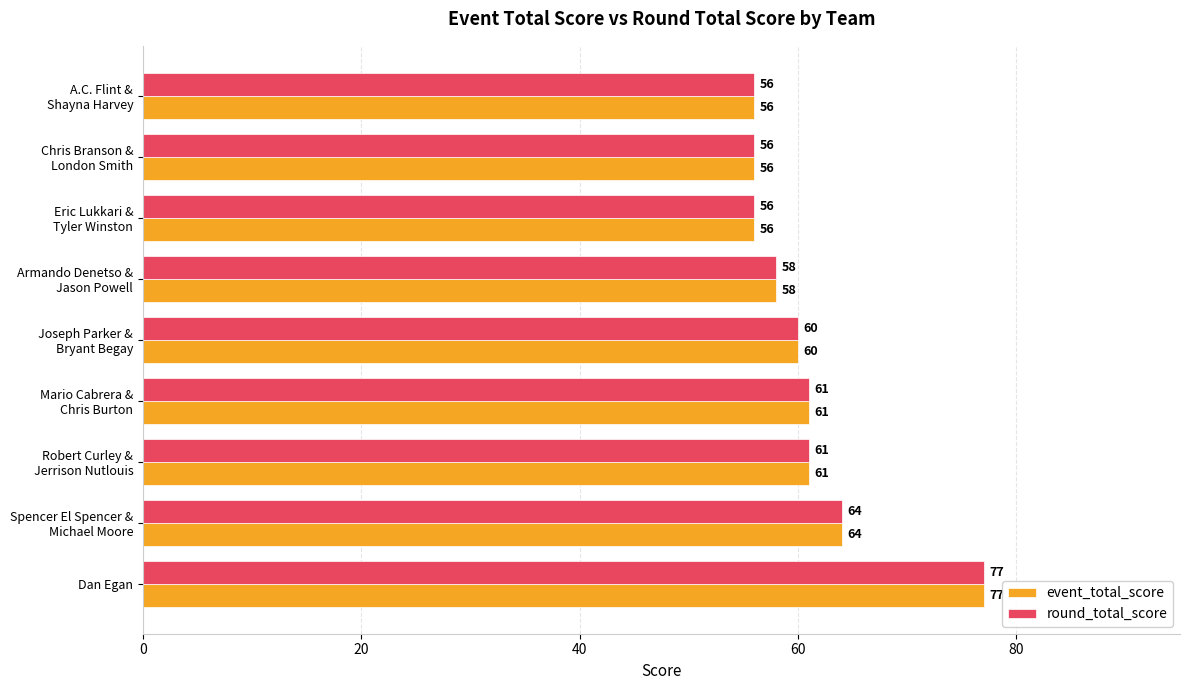

True or false: round_total_score has a value of 127 at Dan Egan.

False